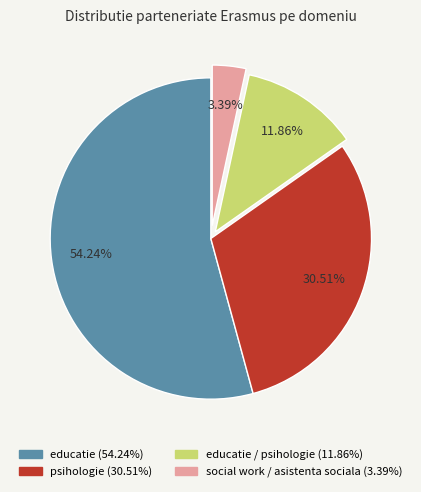

Does any single category account for the majority?

Yes